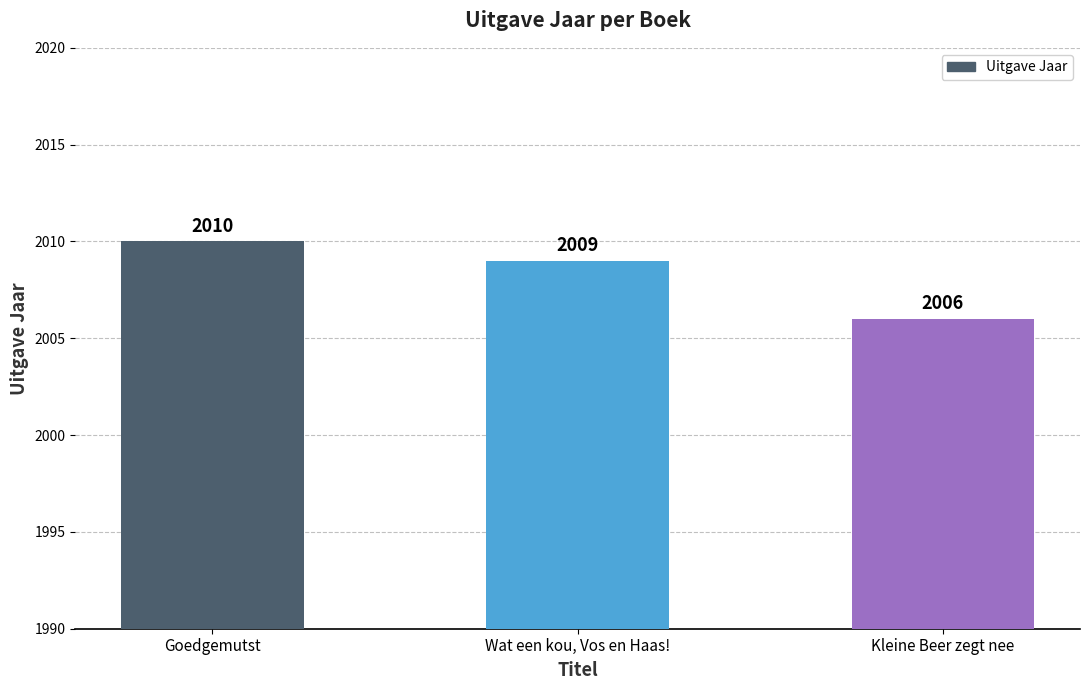

True or false: the data shows 561 at Wat een kou, Vos en Haas!.

False